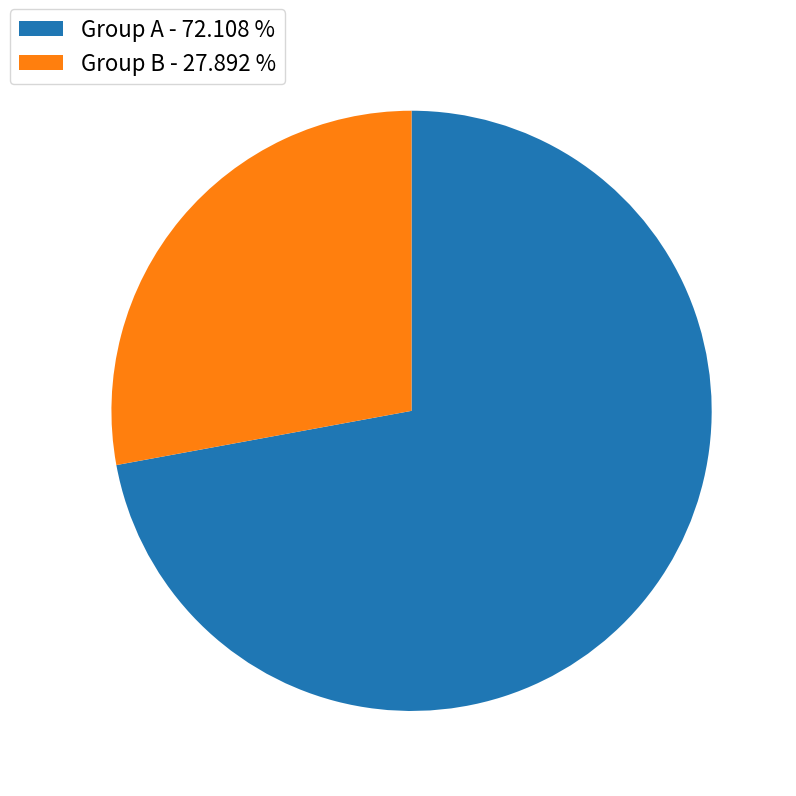

What is the largest slice in the pie chart?

Group A - 72.108 %